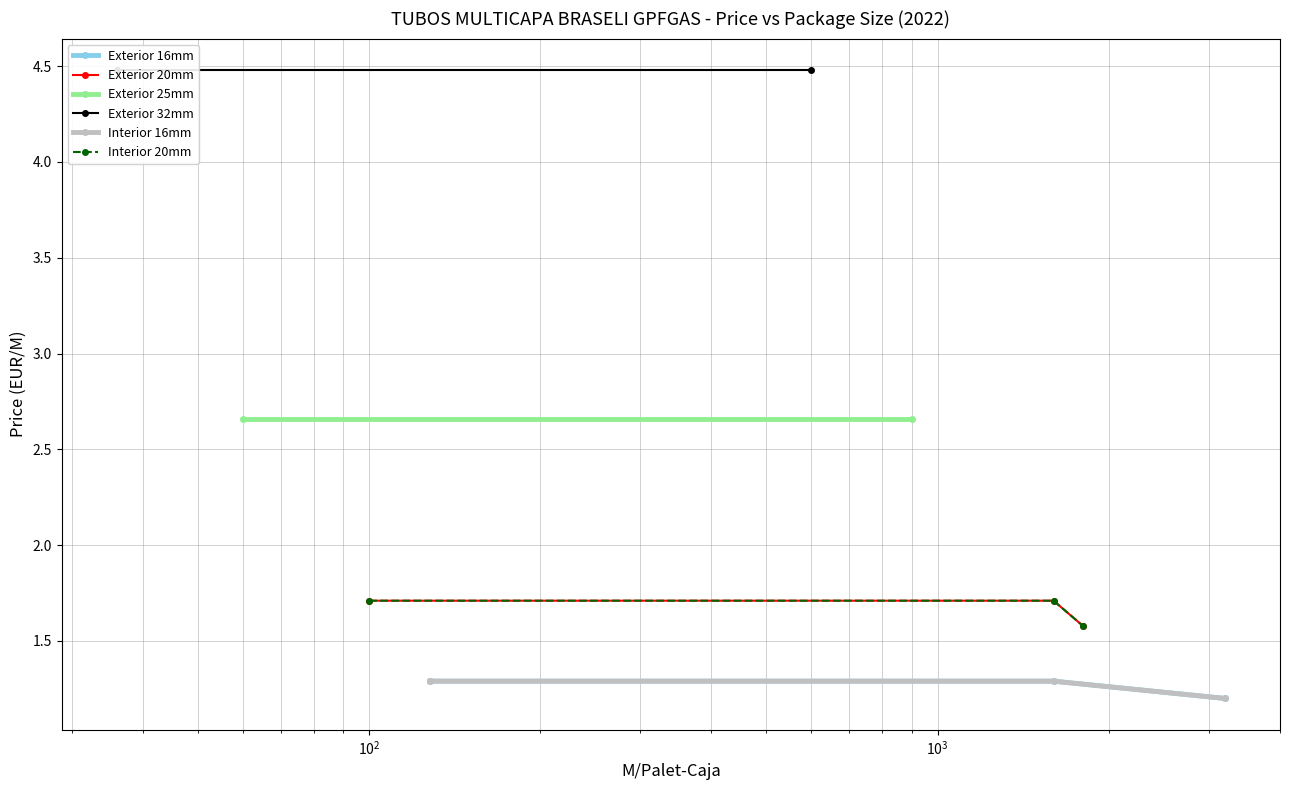

Which series changed the most between $\mathdefault{10^{0}}$ and $\mathdefault{10^{2}}$?

Exterior 20mm